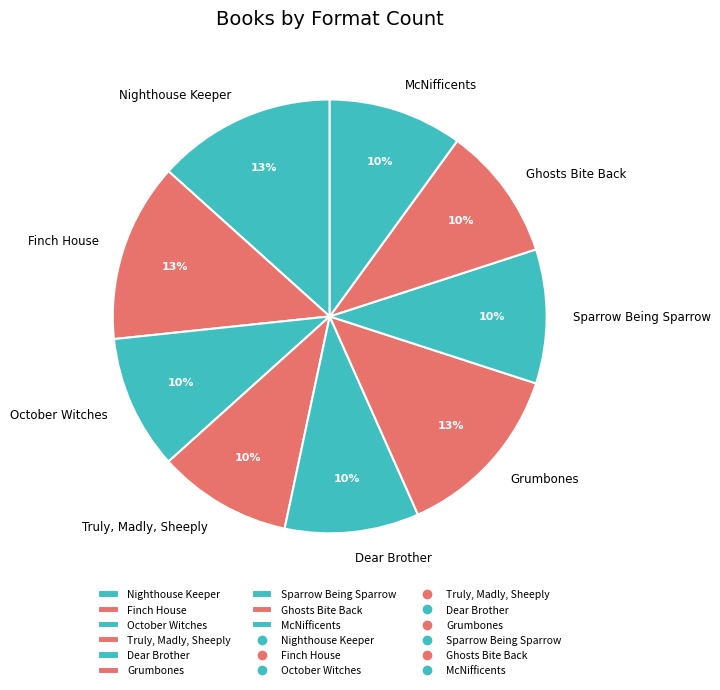

What is the ratio of the value at Dear Brother to the value at Ghosts Bite Back?

1.0